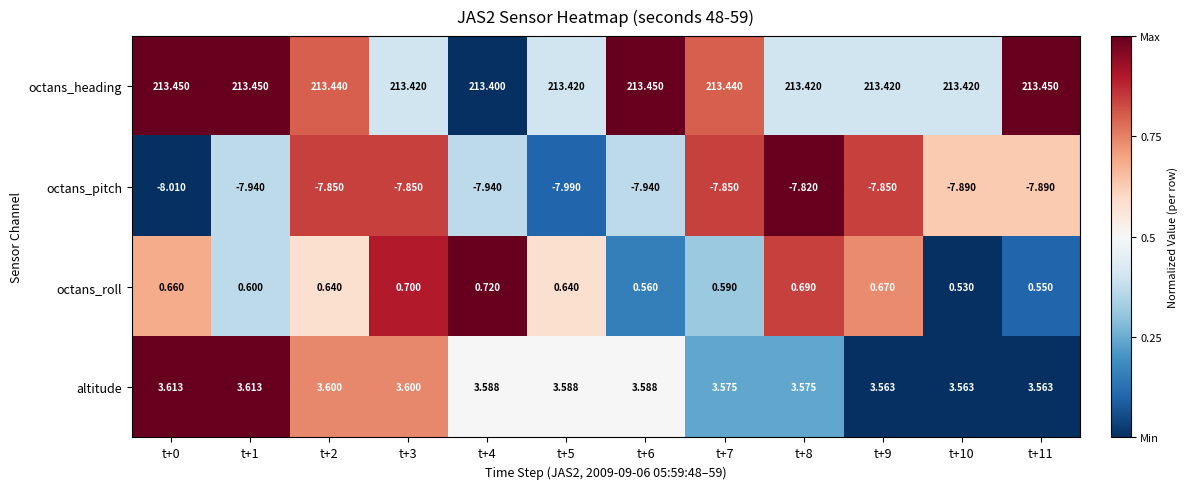

At t+11, list the series in order from smallest to largest.

octans_pitch, octans_roll, altitude, octans_heading